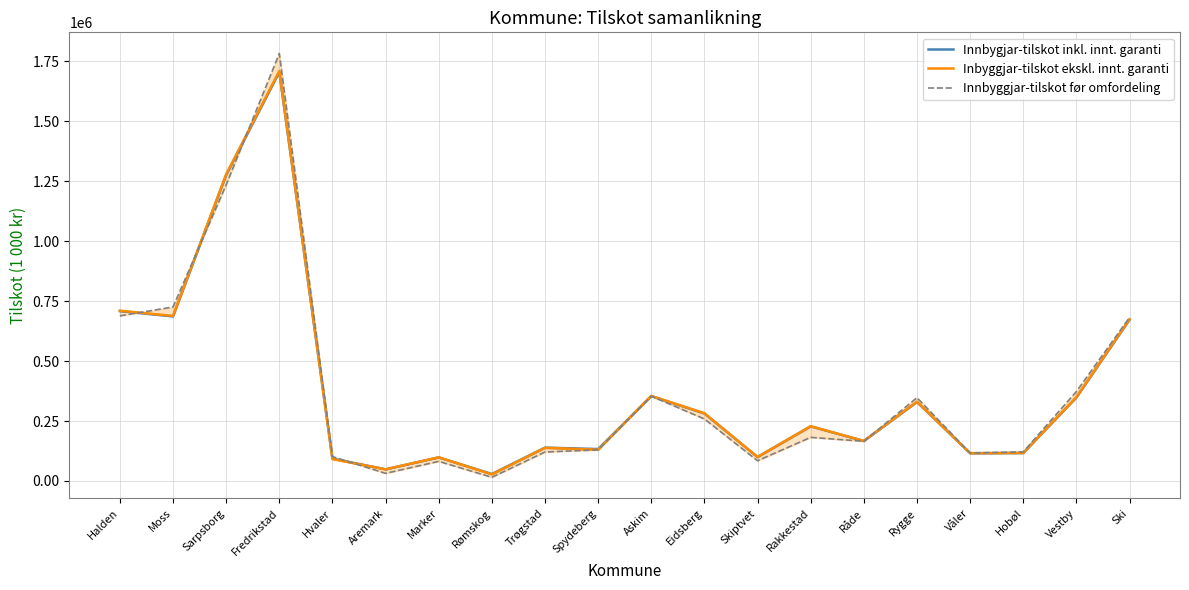

True or false: Innbyggjar-tilskot før omfordeling has a value of 227233.1 at Råde.

False